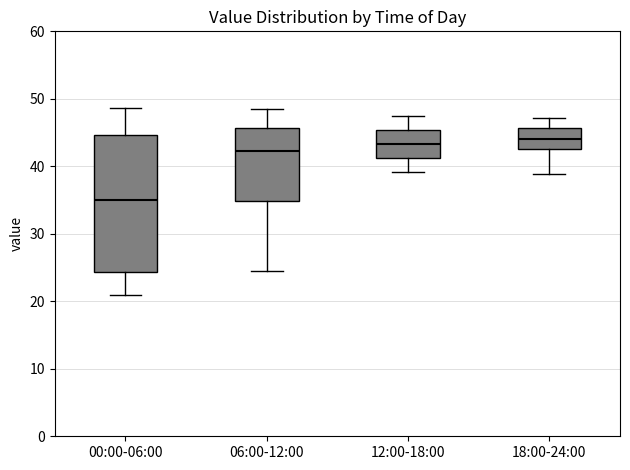

Where does the median line of the box for 18:00-24:00 sit on the y-axis? The values are not printed on the chart, so give them approximately, as read against the axis.

44